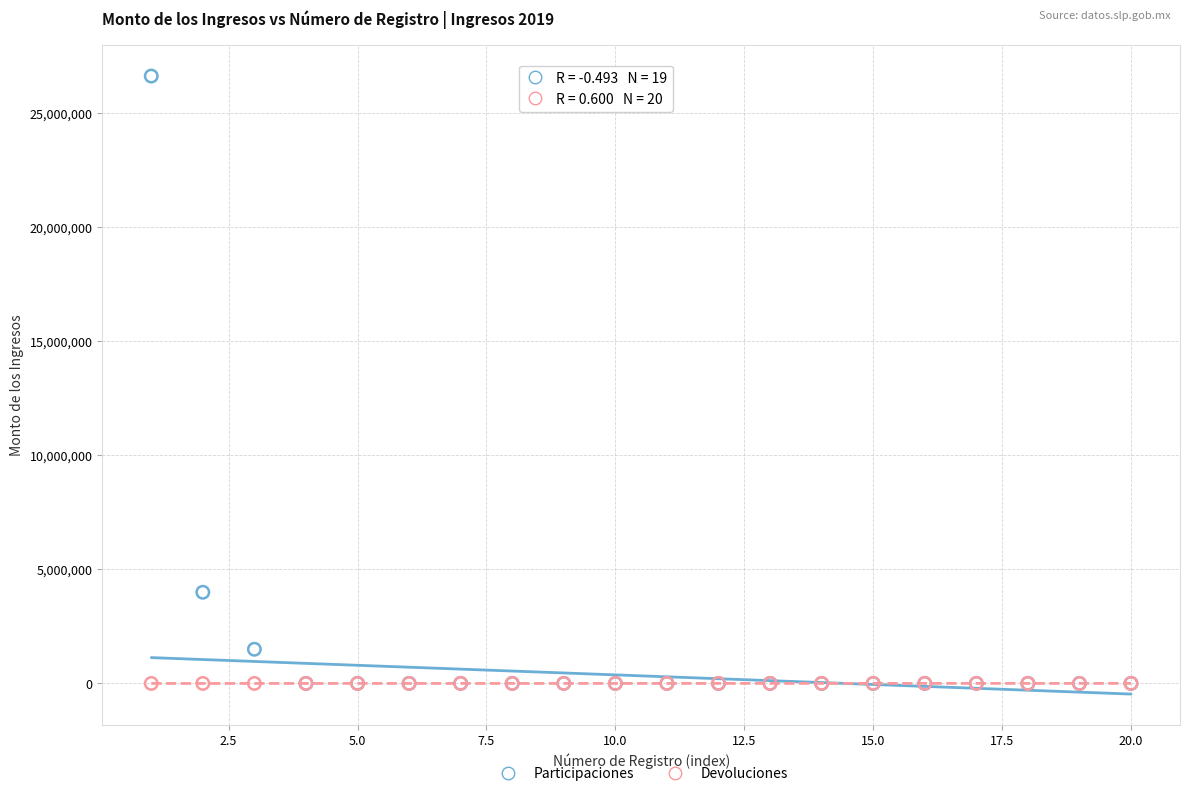

Across all series, what Y value is closest to 13319698?

4000011.4